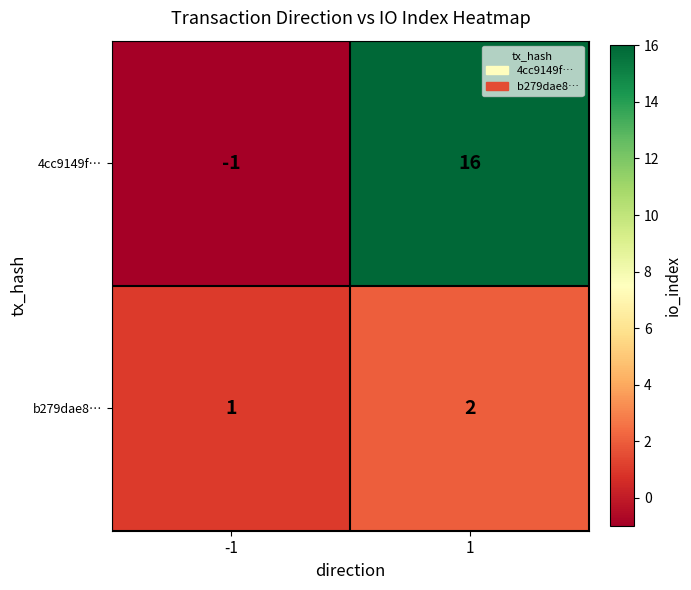

Which series has the widest spread of values?

4cc9149f…